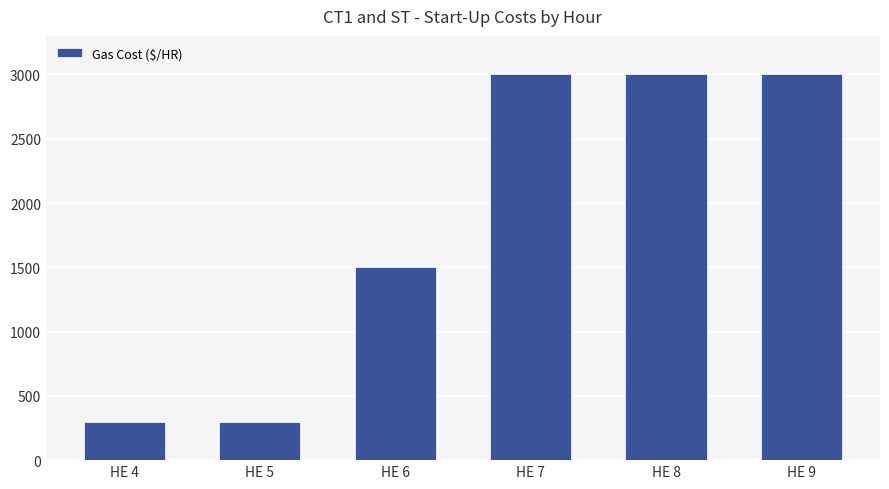

Reading left to right, transcribe all the data shown in this chart.

HE 4=300	HE 5=300	HE 6=1500	HE 7=3000	HE 8=3000	HE 9=3000